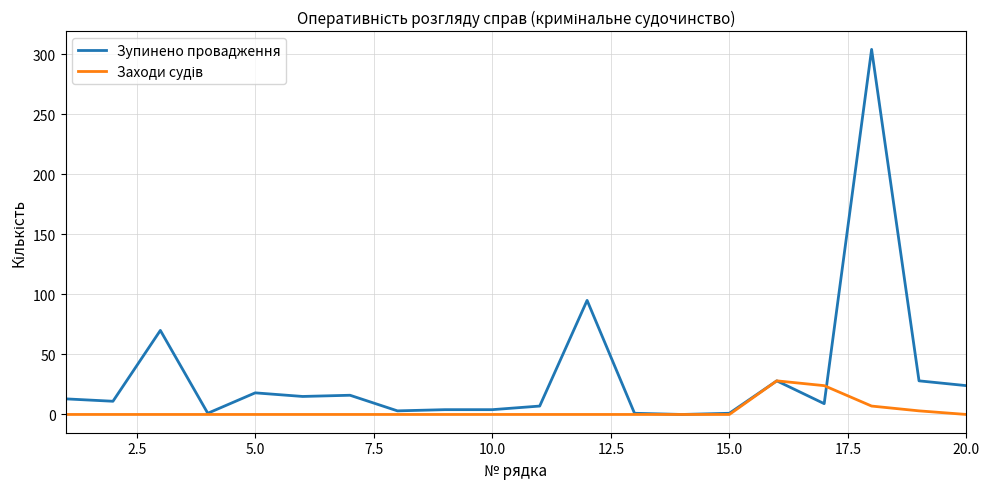

What is the maximum value for Зупинено провадження?

304